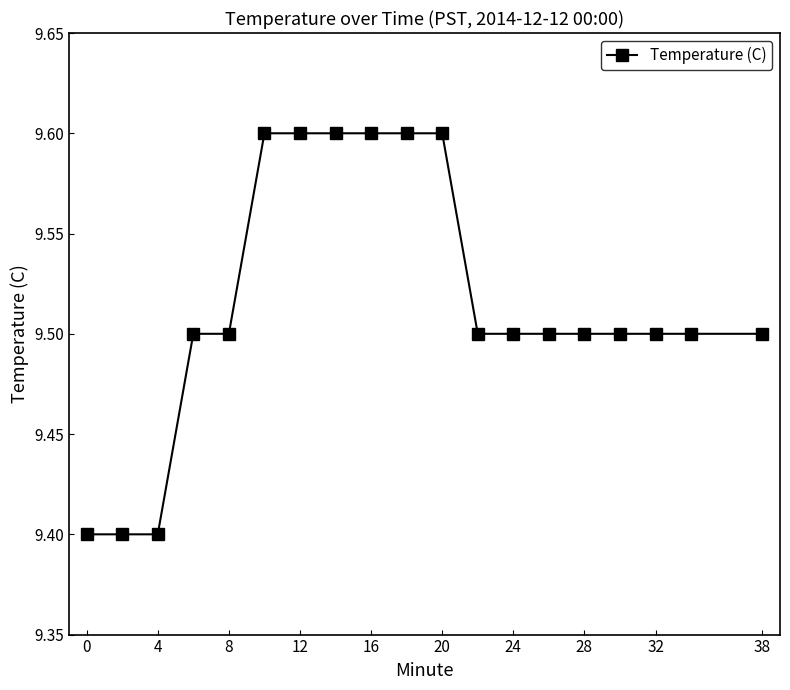

What is the maximum value shown in the chart?

9.6